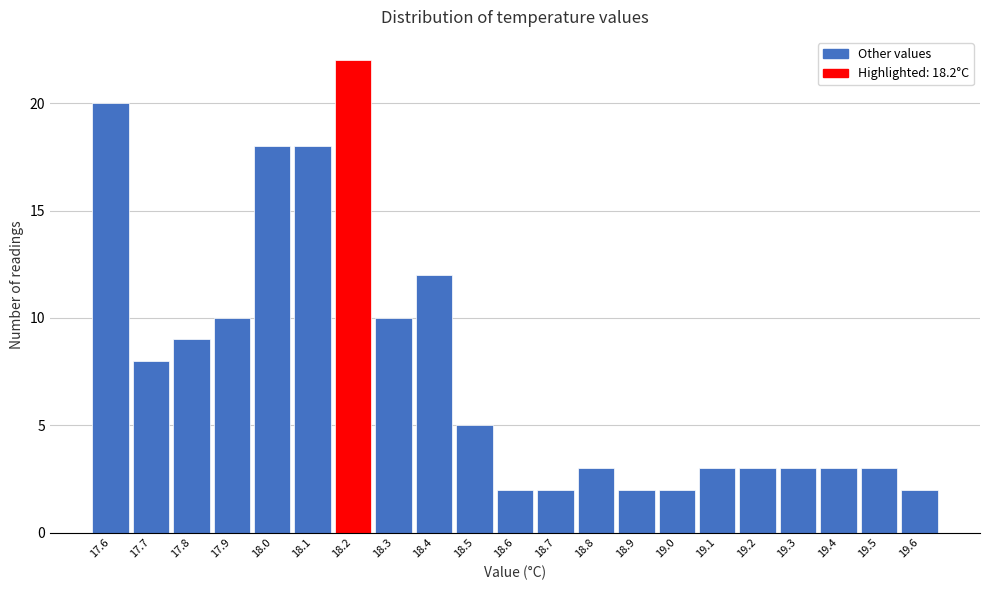

Over which range of the x-axis is the bar tallest?

18.15 to 18.25